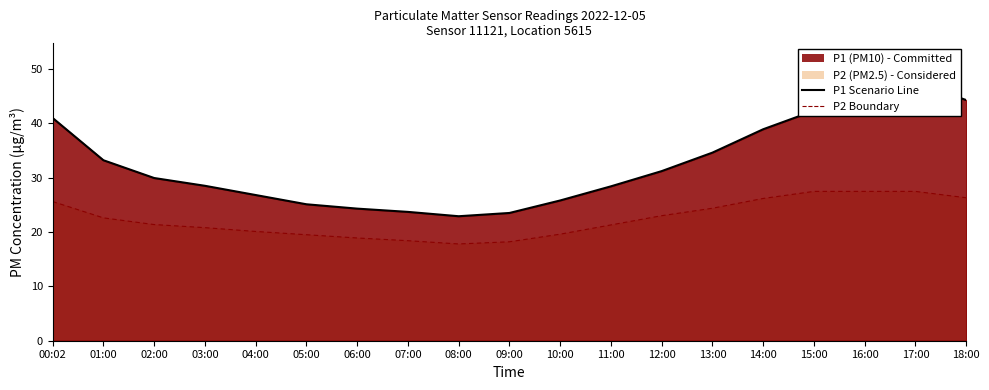

Is it true that P1 Trend equals 23.9 at 00:02?

False